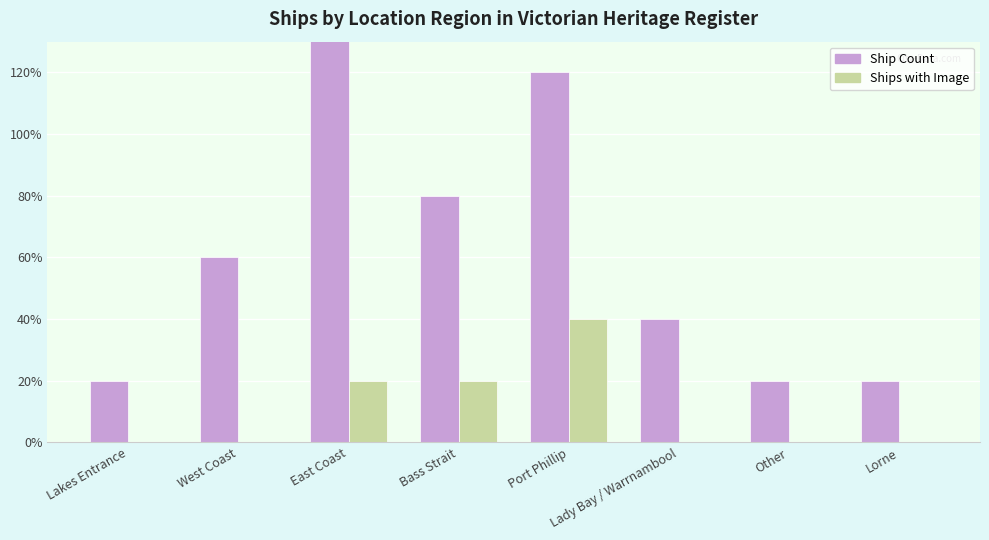

How many values in the Ships with Image series exceed 0?

3